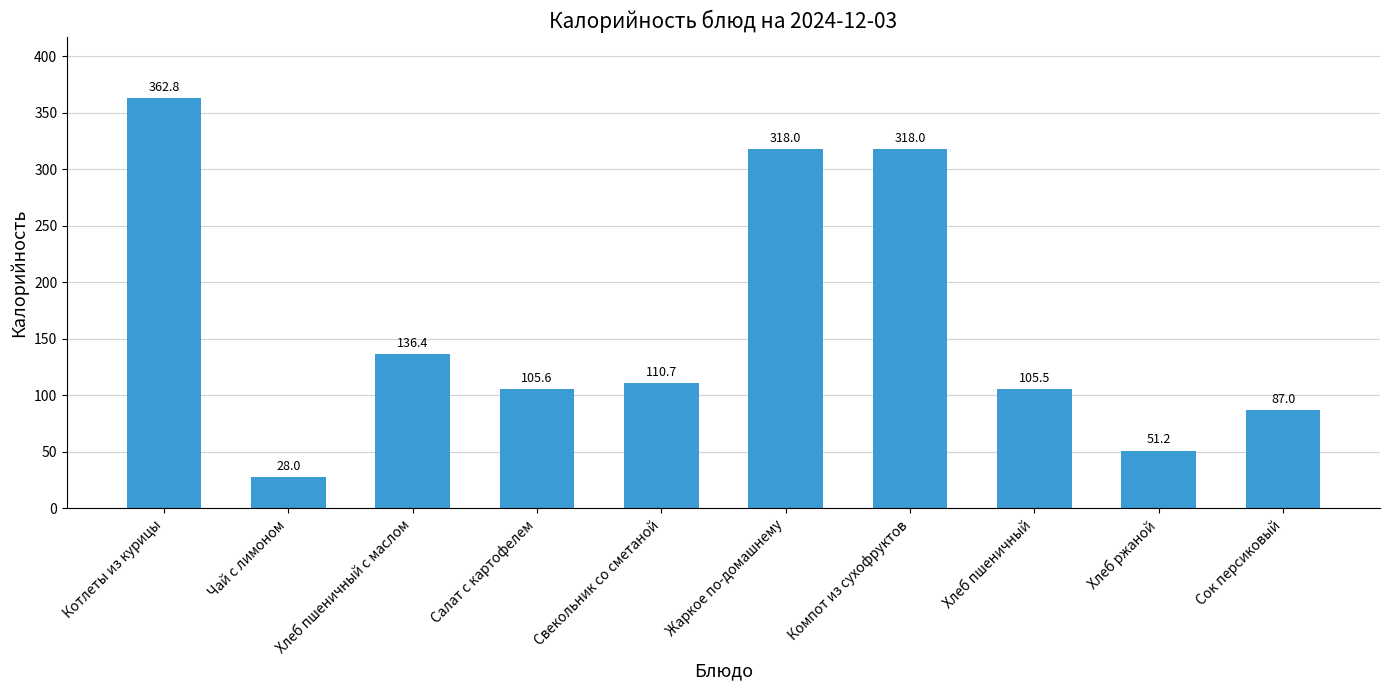

What is the sum of the values at Салат с картофелем and Хлеб пшеничный с маслом?

242.0